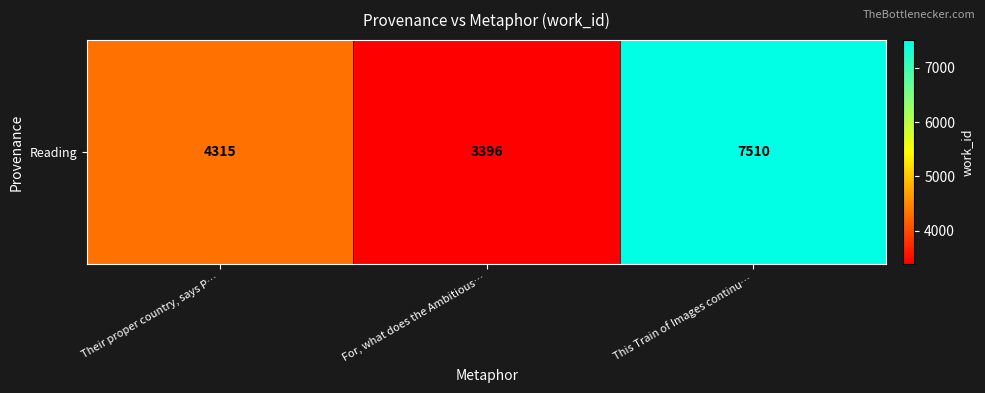

What is the maximum value shown in the chart?

7510